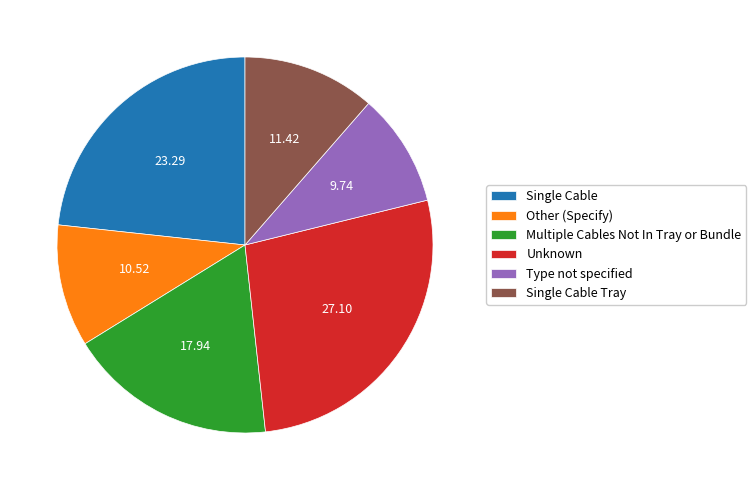

Is the sum of Single Cable Tray and Single Cable greater than half?

No